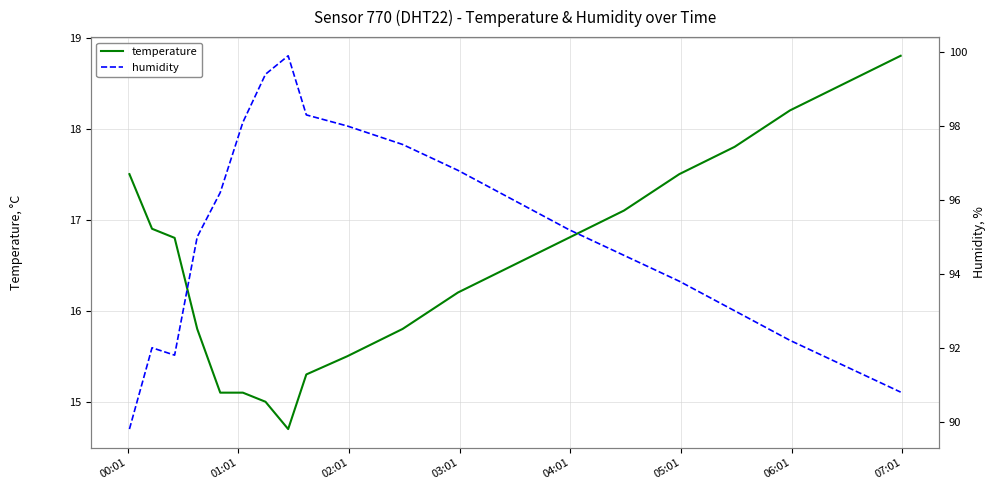

Which series has the widest spread of values?

humidity